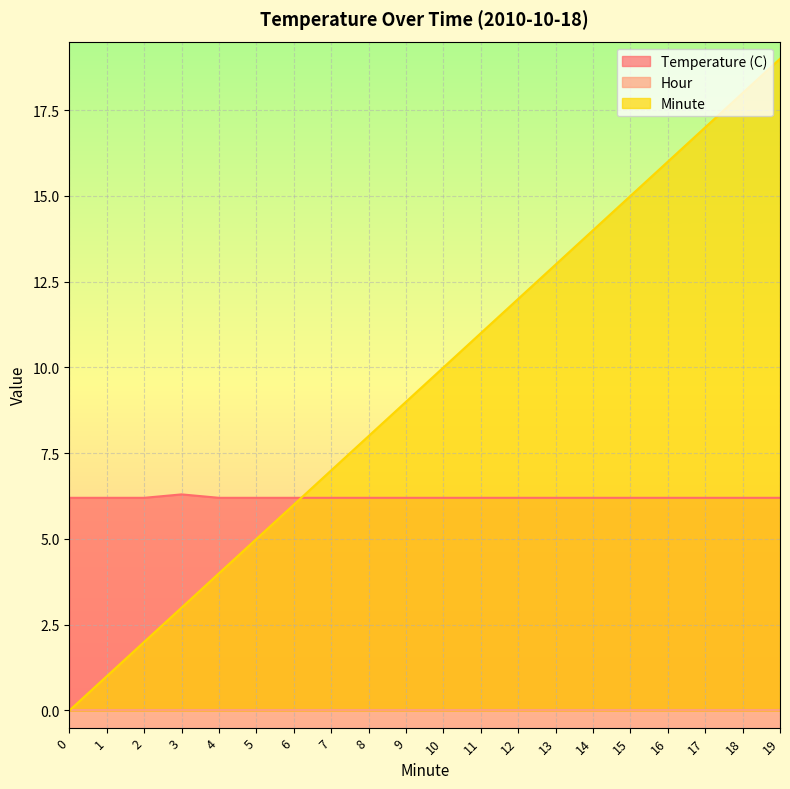

Is it true that Temperature (C) equals 6.2 at 2?

True